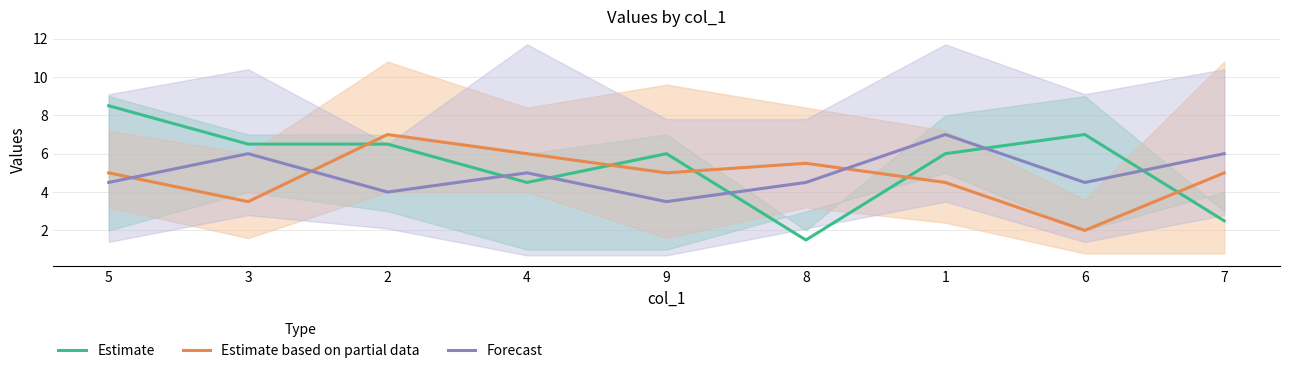

What is the greatest value displayed?

8.5